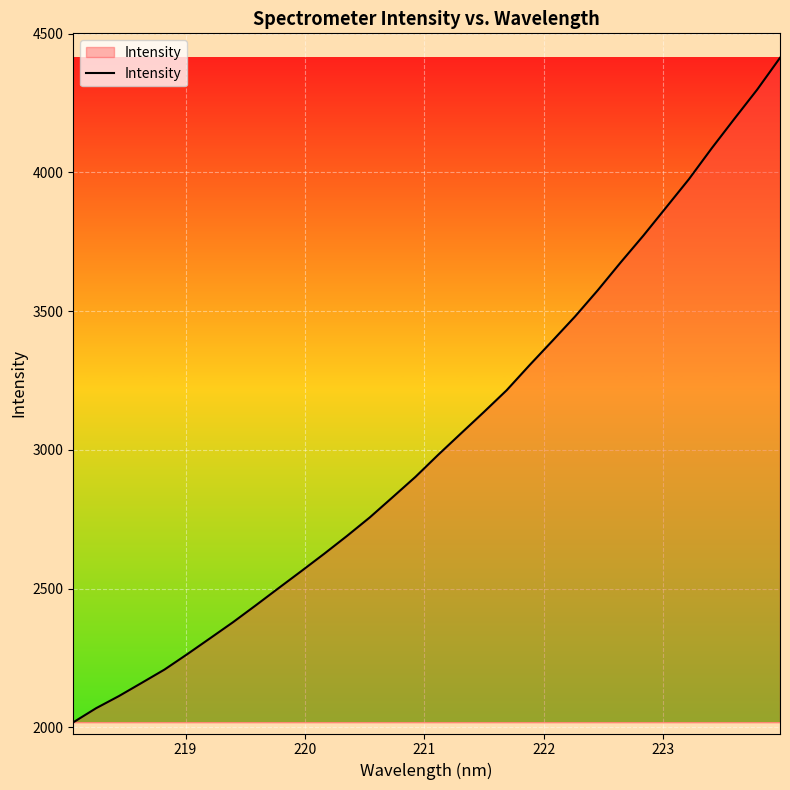

What is the minimum value shown in the chart?

2017.7